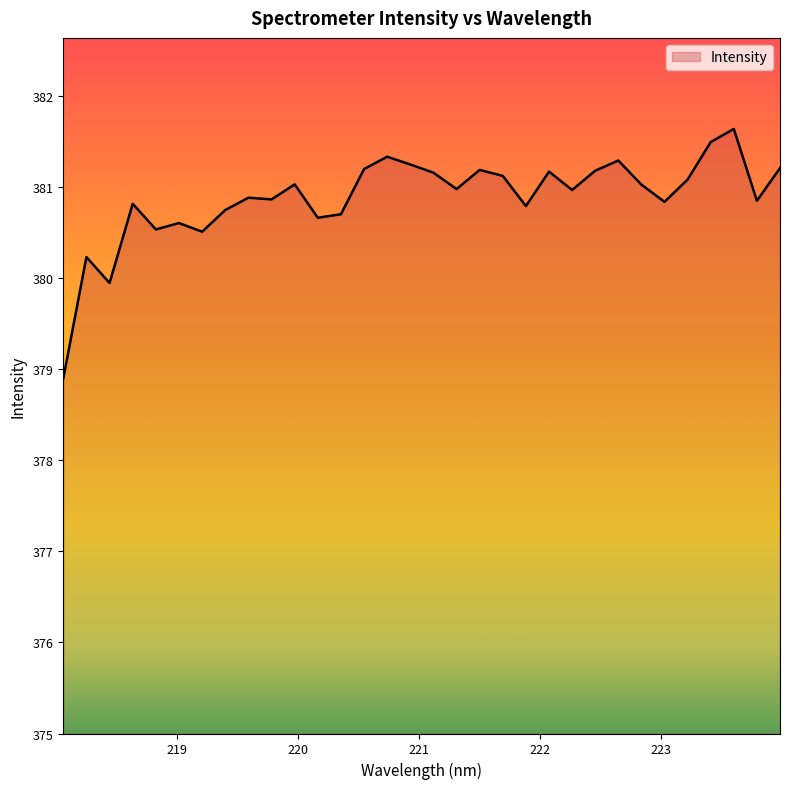

What is the difference between the maximum and minimum values?

2.7